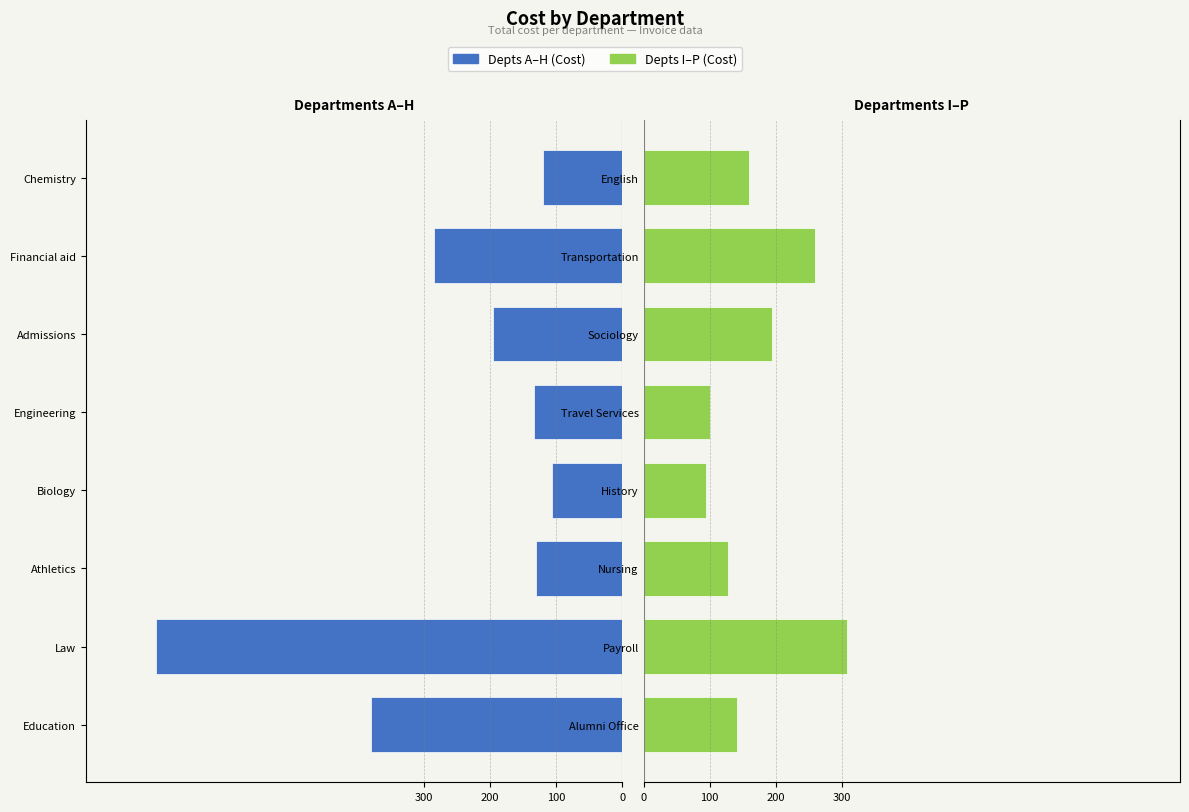

How many groups of bars are there?

8